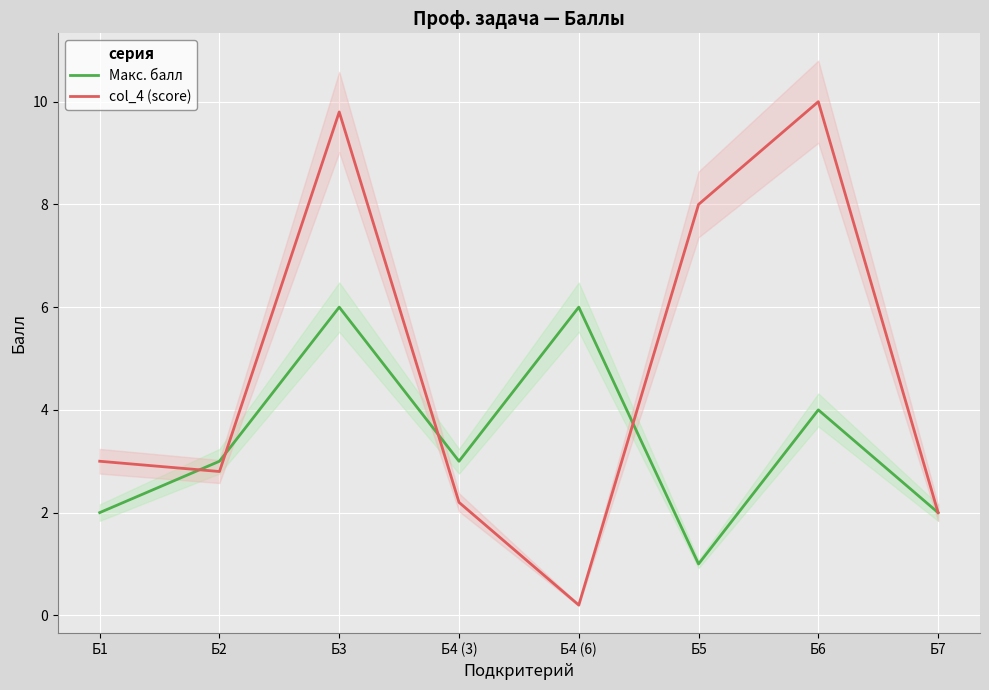

Which series has the largest range (max minus min)?

col_4 (score)